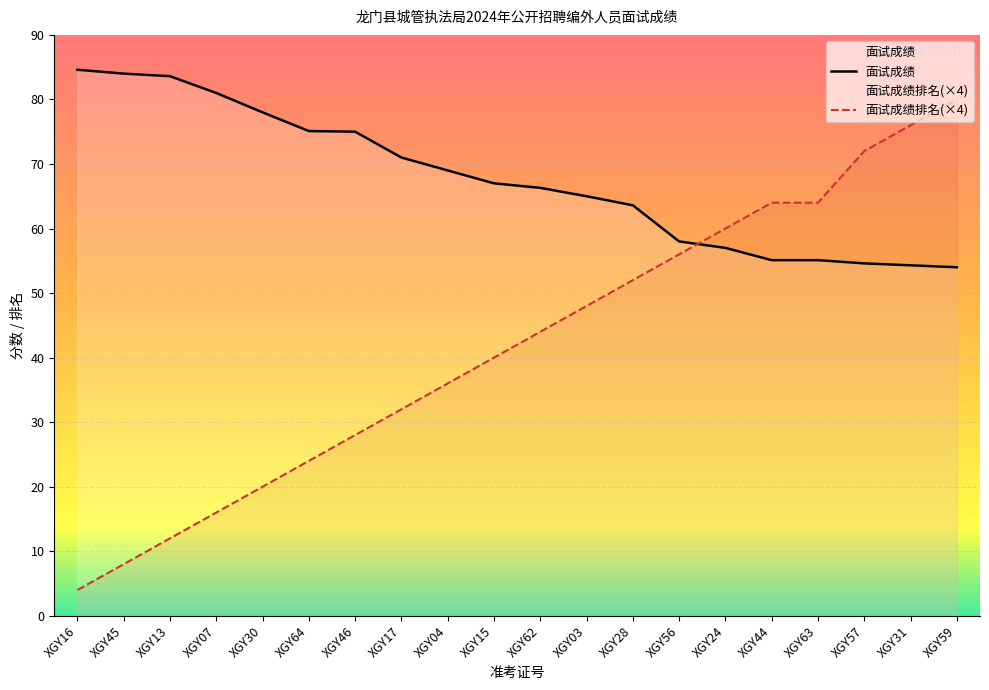

What is the difference between the highest and lowest values at XGY03?

17.0